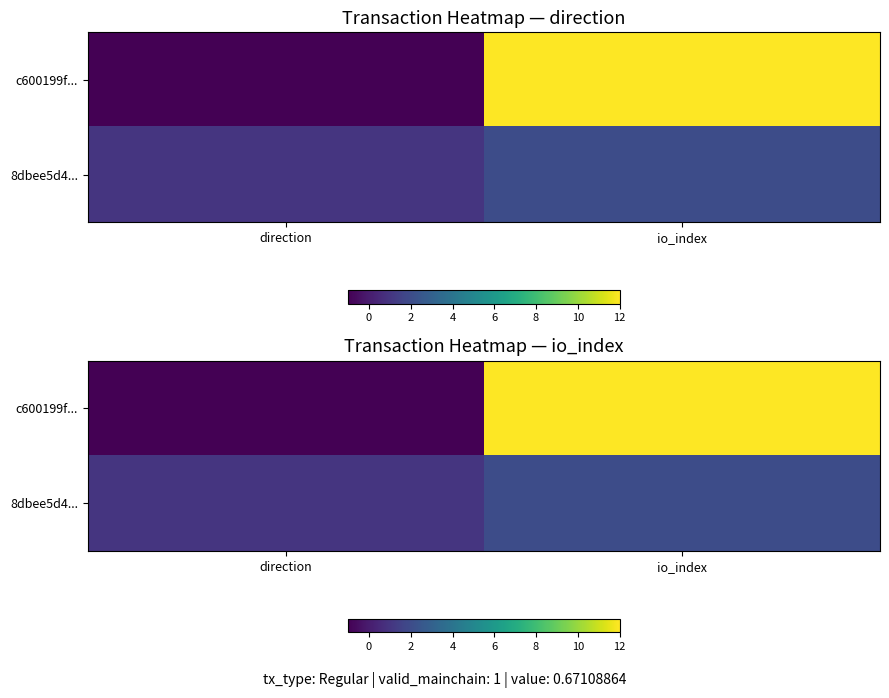

What is the difference between the maximum and minimum values in the c600199f... series?

13